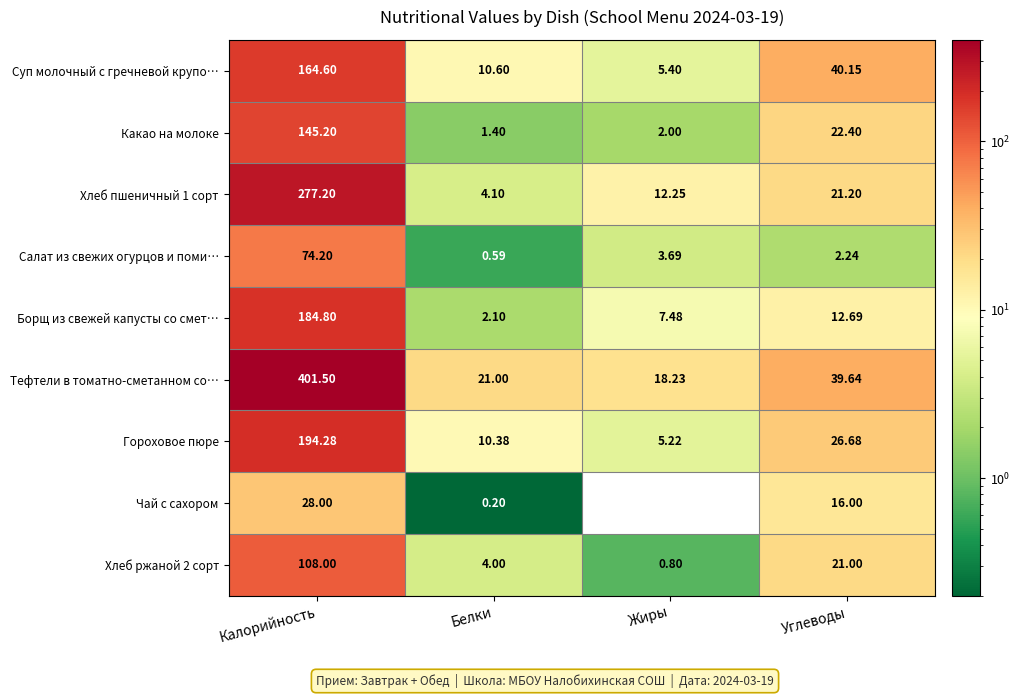

Between Калорийность and Жиры, which is larger?

Калорийность